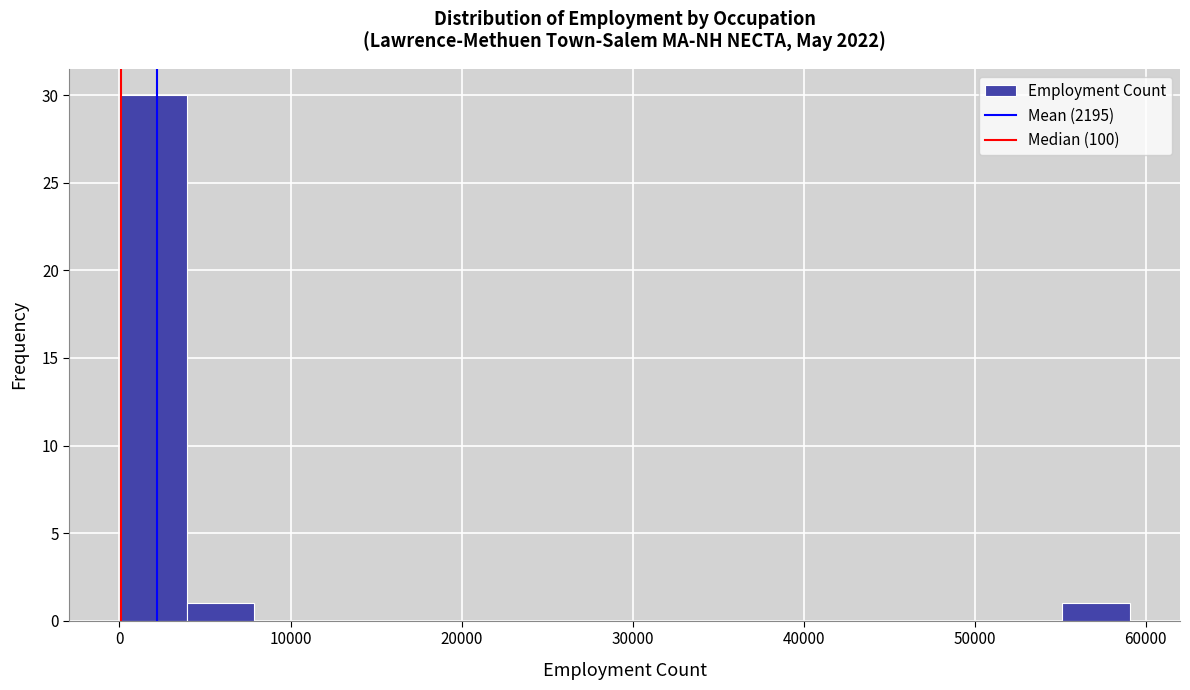

Around what value on the x-axis is the tallest bar? Give the approximate position of its centre, as read against the axis.

2000